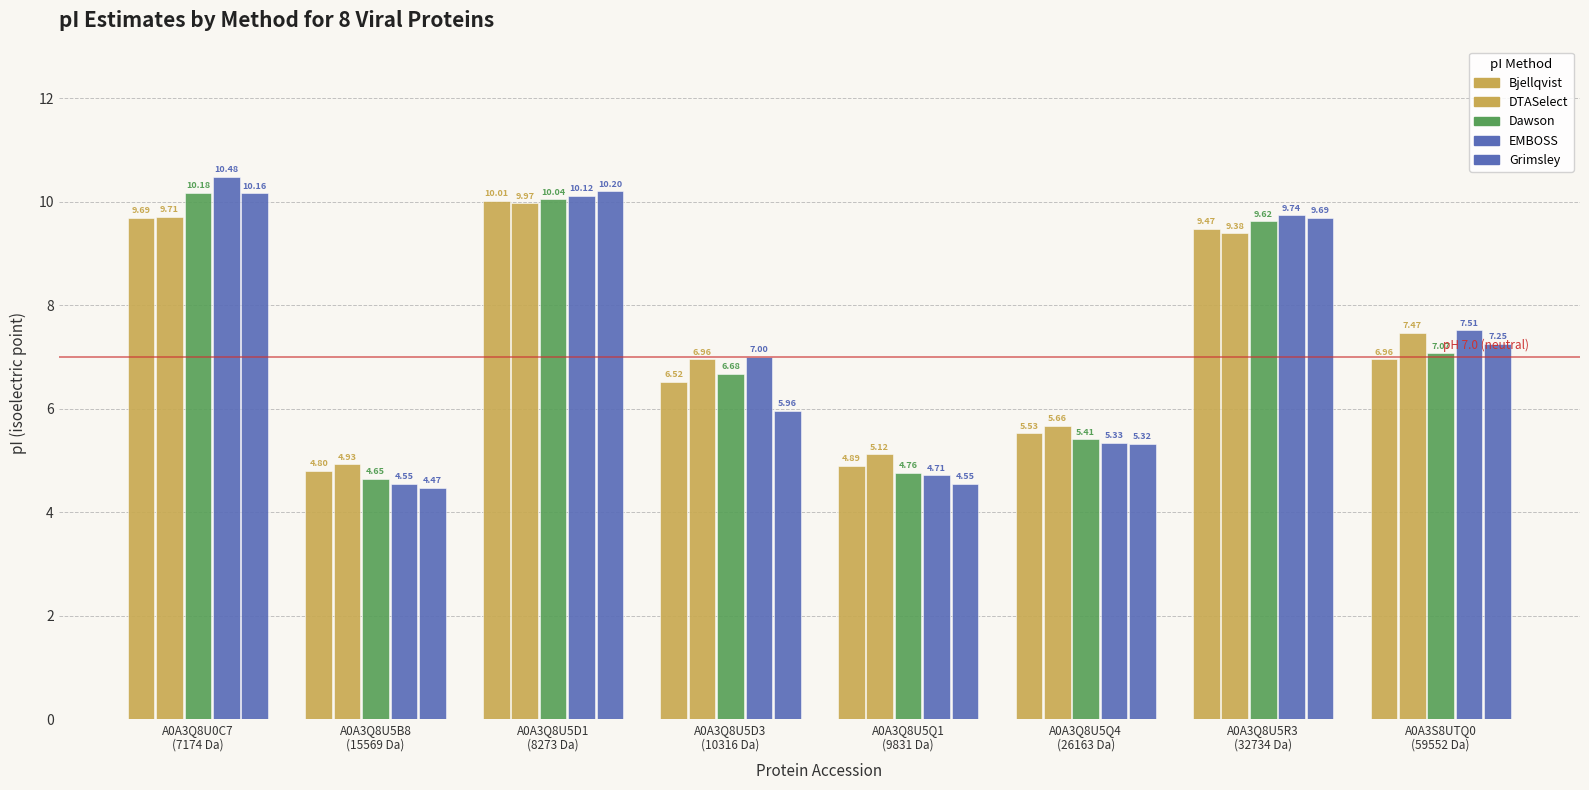

Which series has the largest total across all categories?

EMBOSS